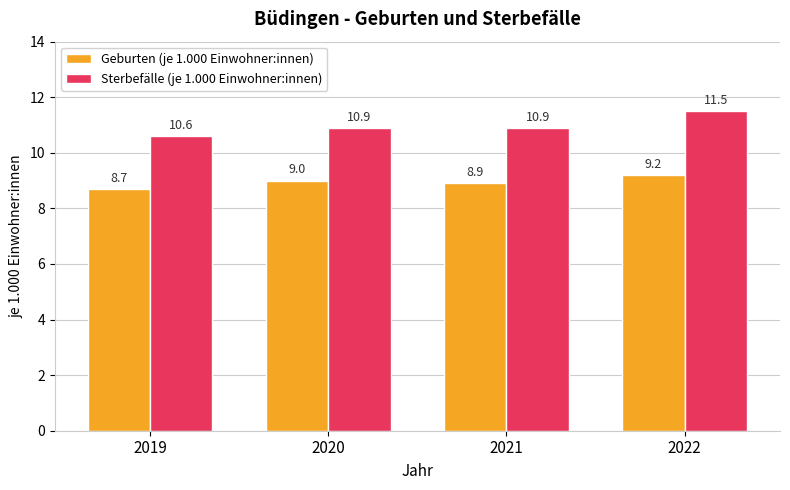

What is the difference between the Geburten (je 1.000 Einwohner:innen) values at 2020 and 2021?

0.1